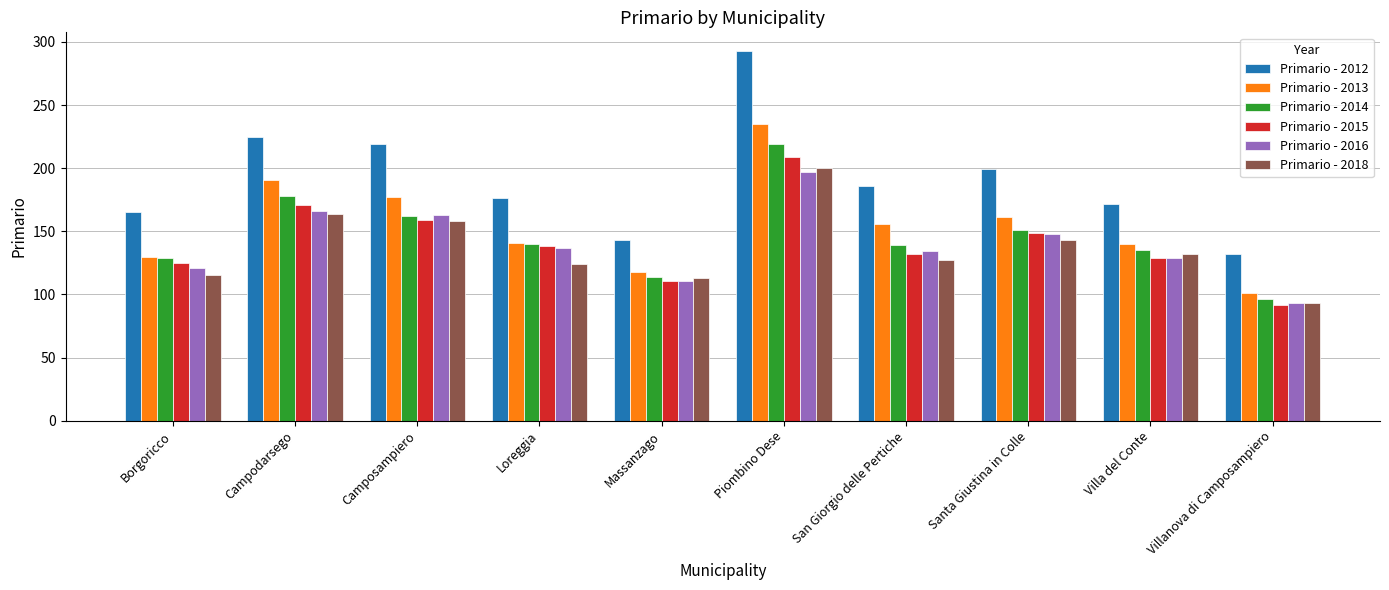

Which series has the widest spread of values?

Primario - 2012